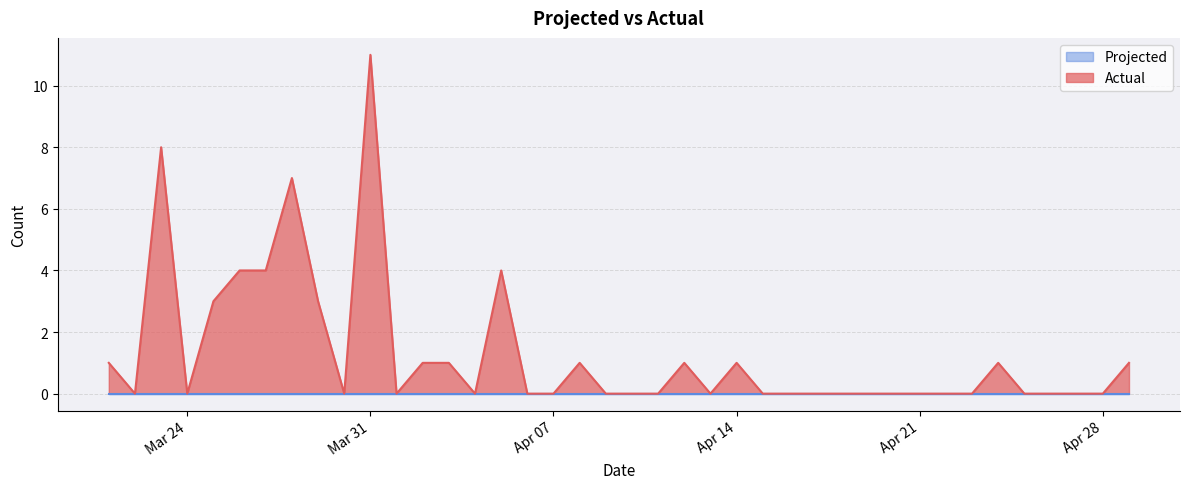

Which label corresponds to the largest value in the chart?

Mar 31